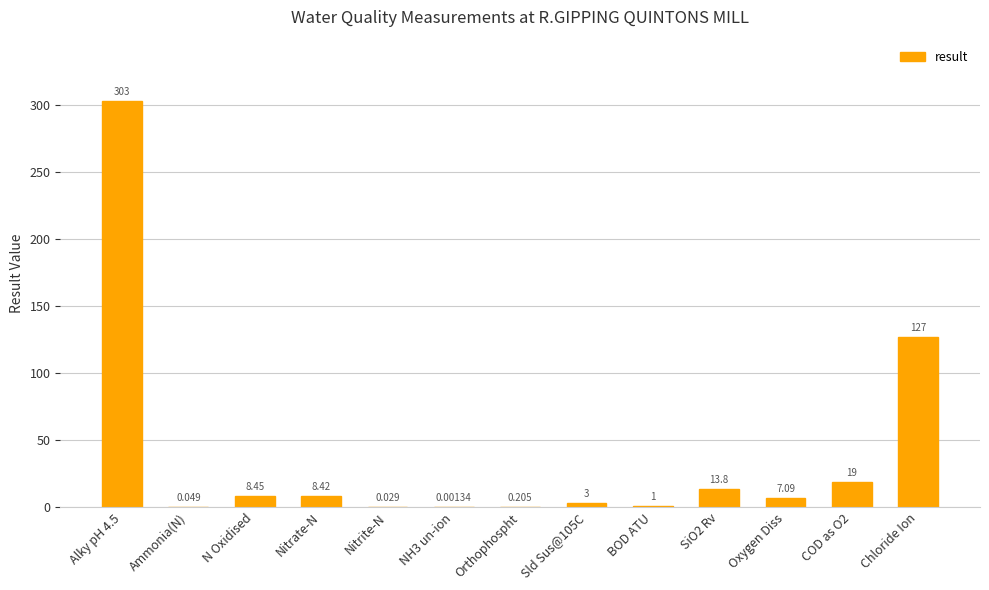

At which label is the value closest to 151?

Chloride Ion